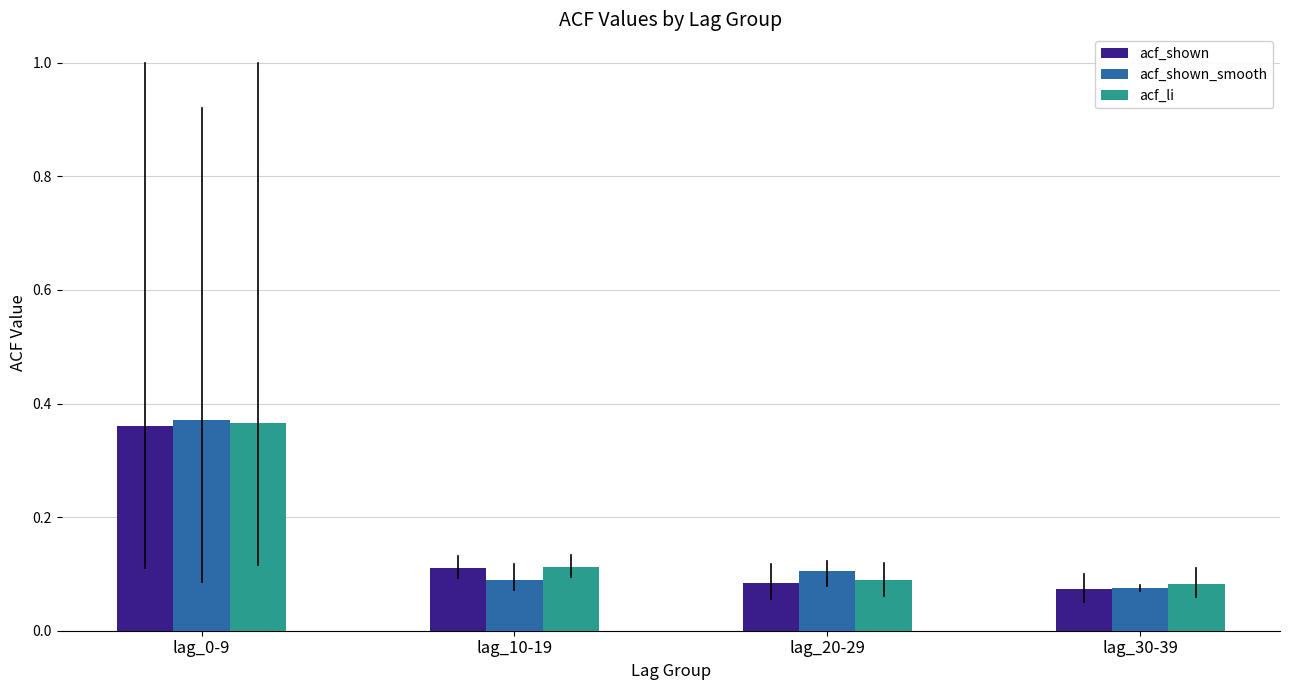

What is the difference between the acf_shown_smooth values at lag_0-9 and lag_10-19?

0.3